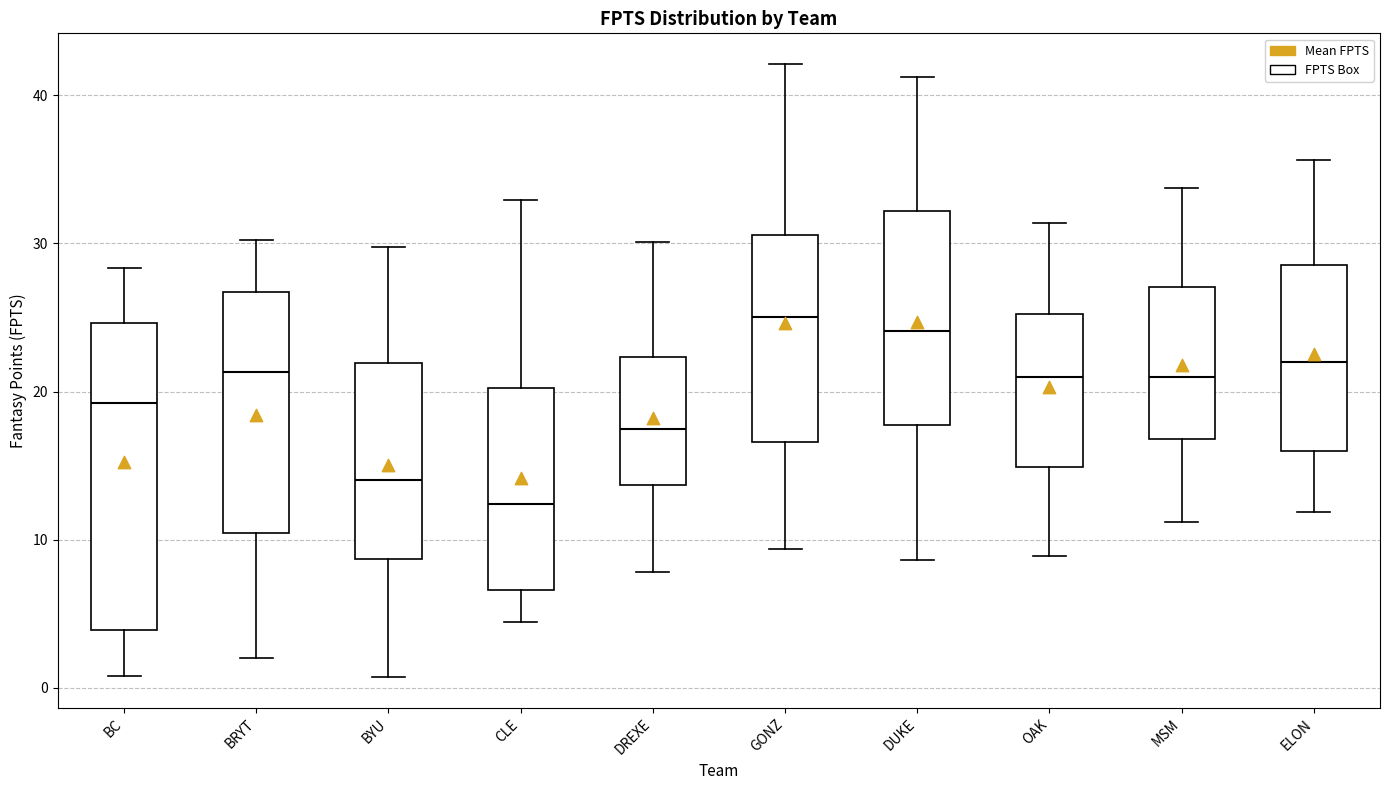

Reading left to right, transcribe this box plot: for each box, give where its median line is, the range the box spans, and where its two whiskers end, as read against the y-axis. The values are not printed on the chart, so give them approximately, as read against the axis.

BC: median 19, box 4 to 25, whiskers 1 to 28
BRYT: median 21, box 10 to 27, whiskers 2 to 30
BYU: median 14, box 9 to 22, whiskers 1 to 30
CLE: median 12, box 7 to 20, whiskers 4 to 33
DREXE: median 18, box 14 to 22, whiskers 8 to 30
GONZ: median 25, box 17 to 31, whiskers 9 to 42
DUKE: median 24, box 18 to 32, whiskers 9 to 41
OAK: median 21, box 15 to 25, whiskers 9 to 31
MSM: median 21, box 17 to 27, whiskers 11 to 34
ELON: median 22, box 16 to 29, whiskers 12 to 36